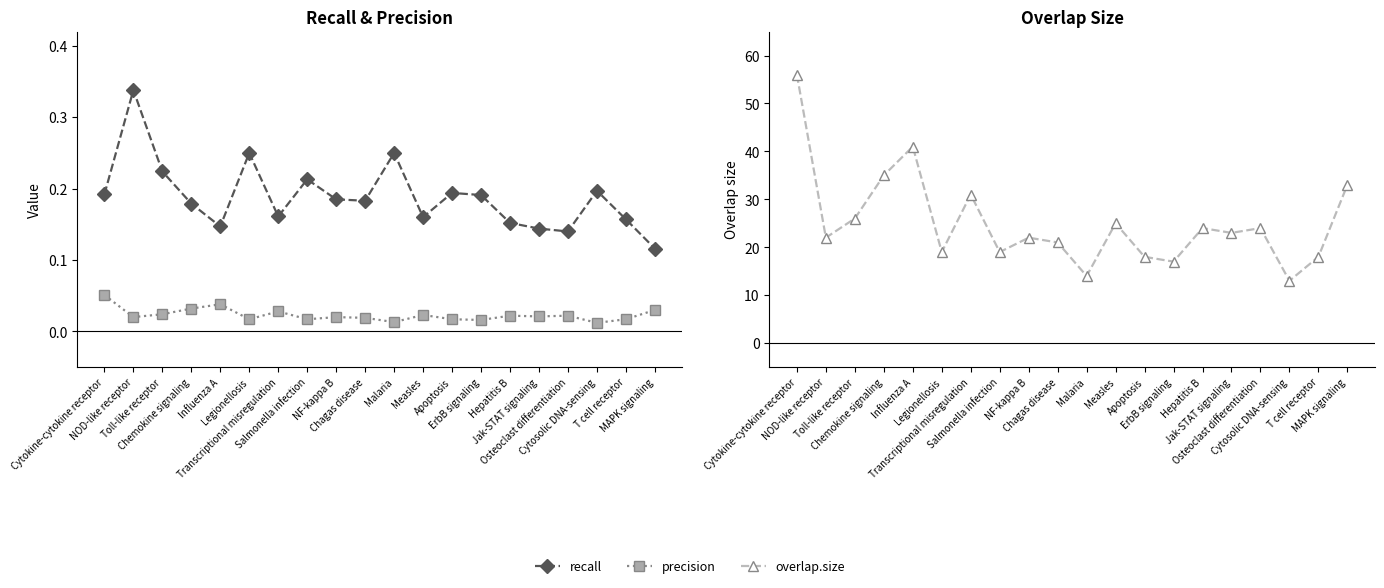

Is this an area chart (filled region under the line)?

No